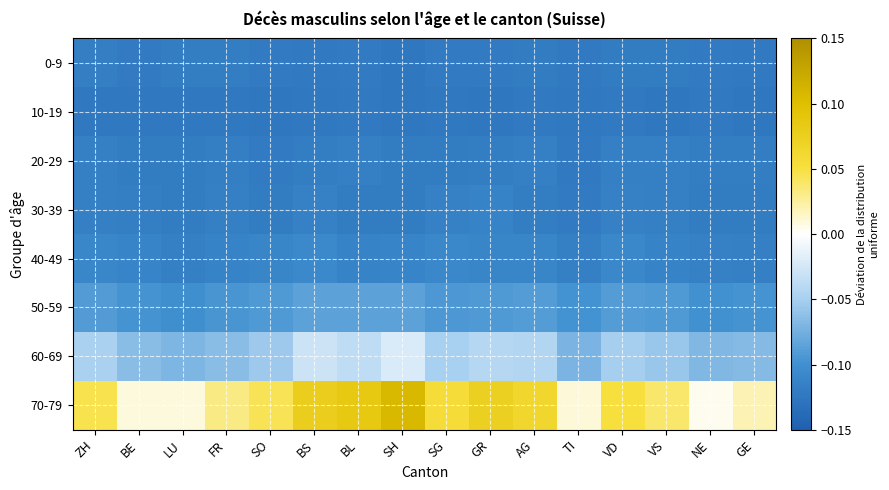

How many data points does each series have?

16